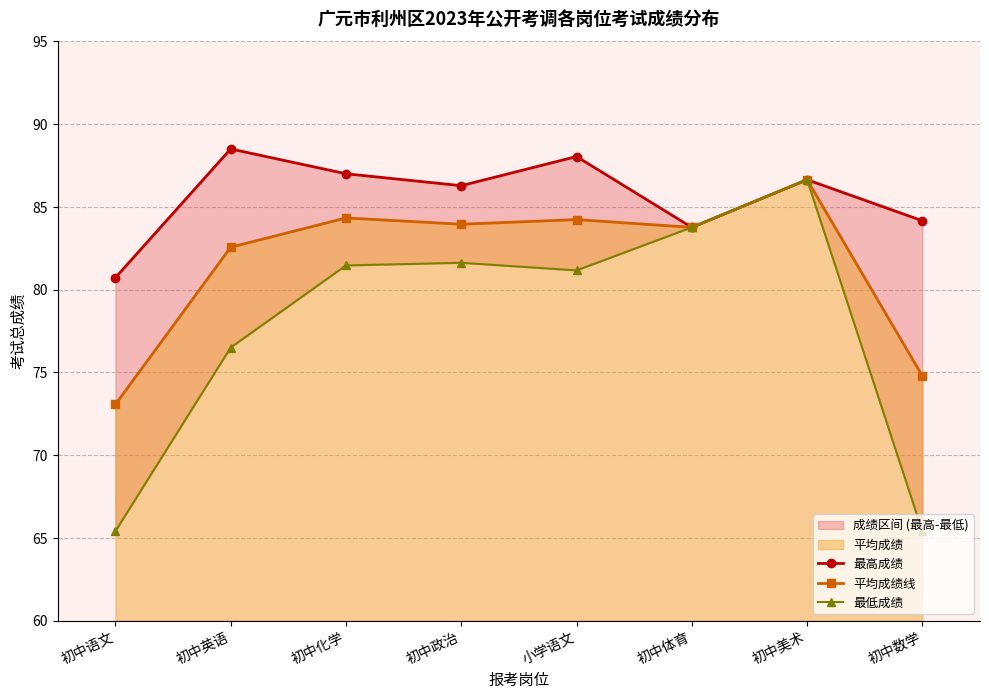

Reading left to right, transcribe all the data shown in this chart.

最高成绩: 初中语文=80.7	初中英语=88.5	初中化学=87.0	初中政治=86.3	小学语文=88.0	初中体育=83.8	初中美术=86.6	初中数学=84.2
平均成绩线: 初中语文=73.1	初中英语=82.6	初中化学=84.3	初中政治=84.0	小学语文=84.2	初中体育=83.8	初中美术=86.6	初中数学=74.8
最低成绩: 初中语文=65.4	初中英语=76.5	初中化学=81.5	初中政治=81.6	小学语文=81.2	初中体育=83.8	初中美术=86.6	初中数学=65.4